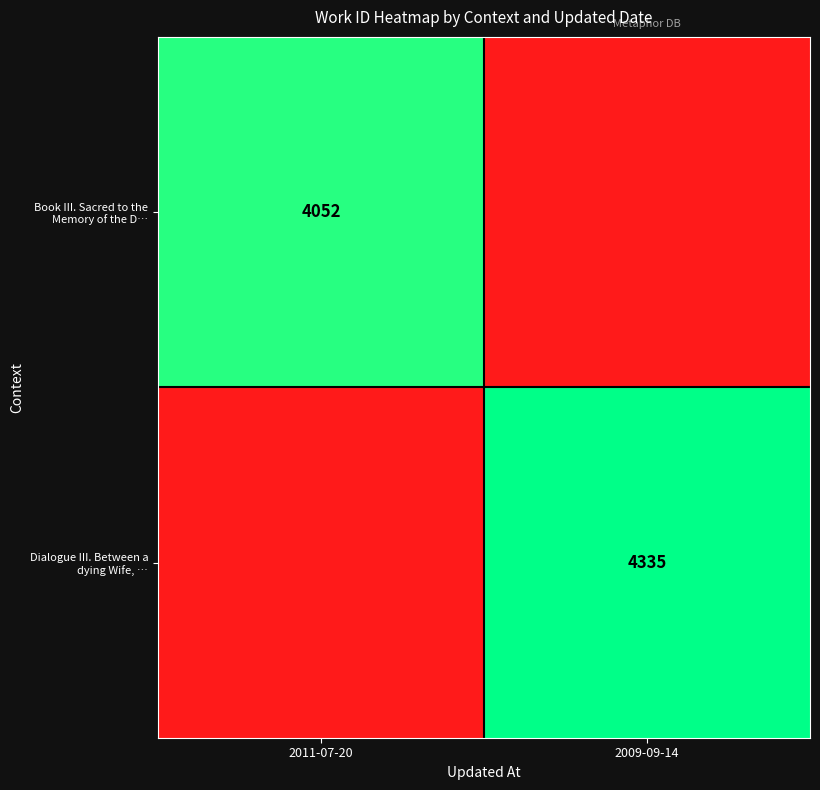

At which category does the chart reach its minimum across all series?

2009-09-14